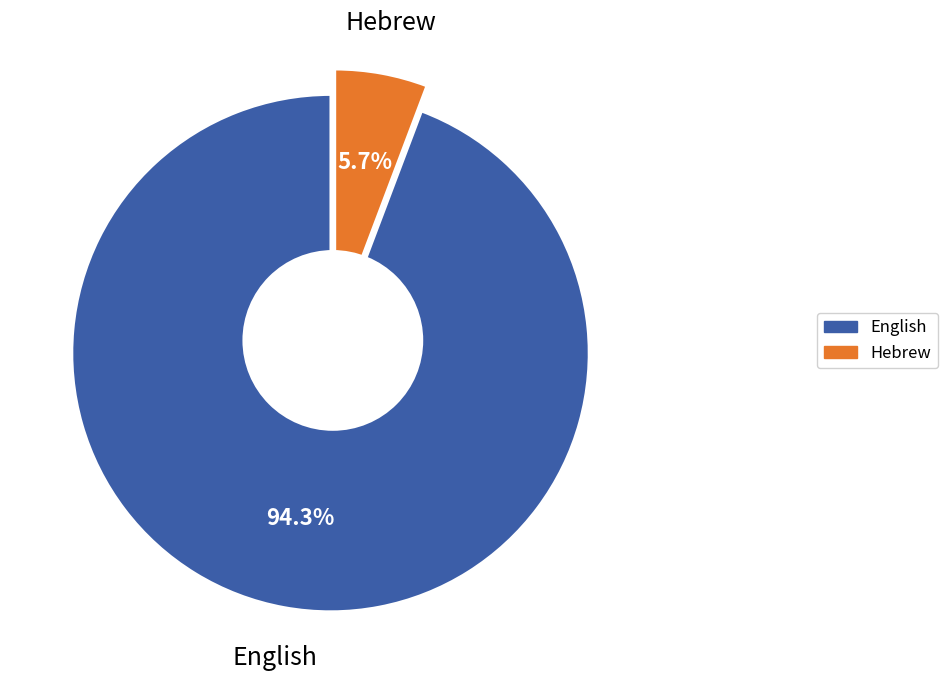

To the nearest percent, what is the combined percentage of English and Hebrew?

100%